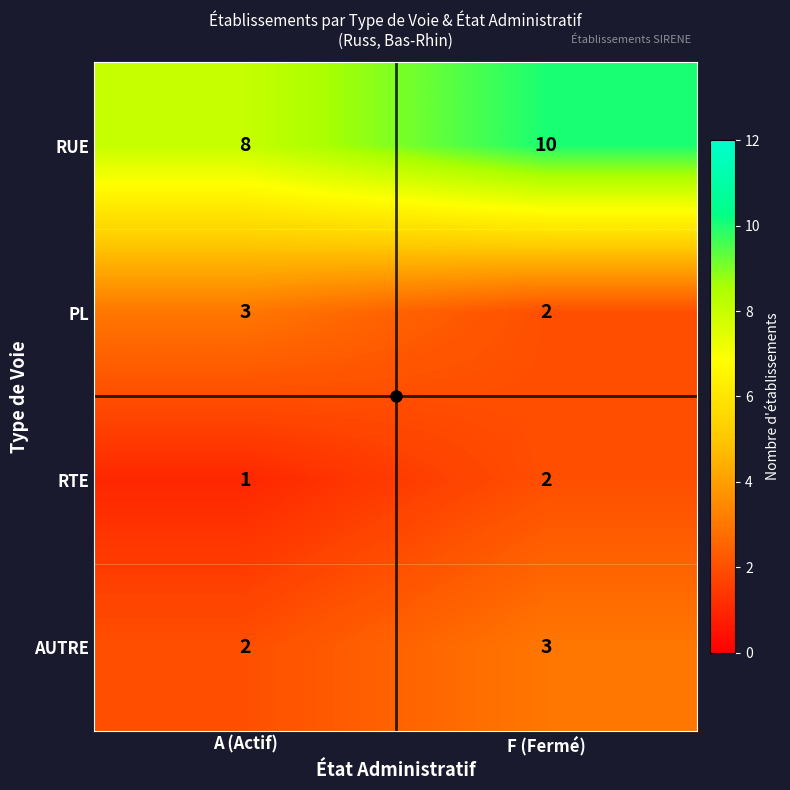

At how many categories does at least one series exceed 3?

2